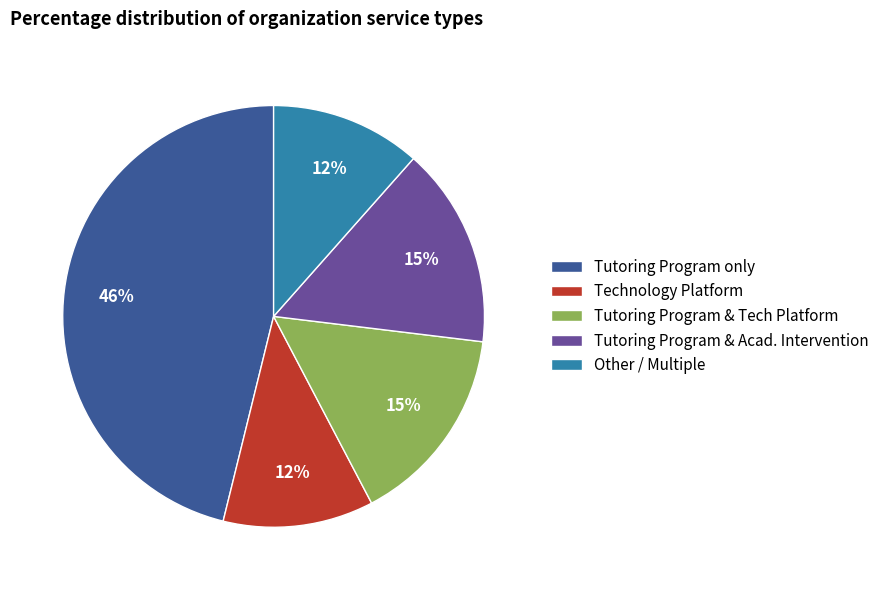

What percentage is the Other / Multiple slice, to the nearest percent?

12%